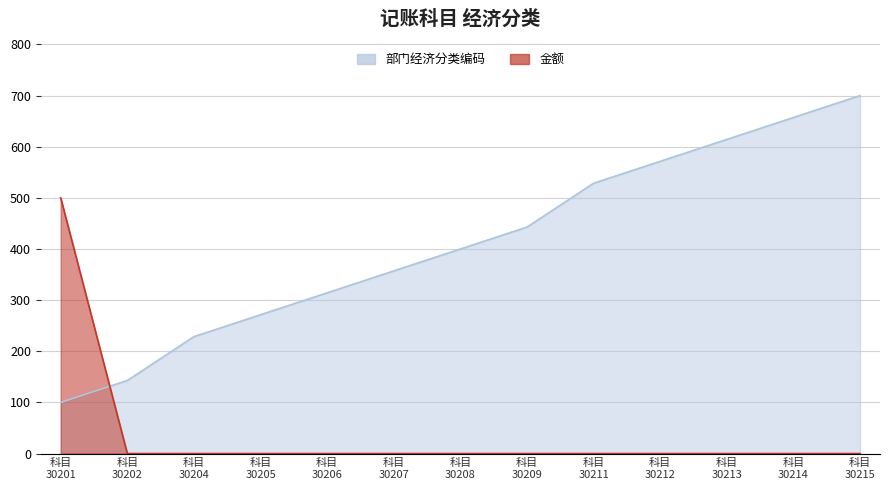

After their last crossing, which series has the higher values: 金额 or 部门经济分类编码?

部门经济分类编码